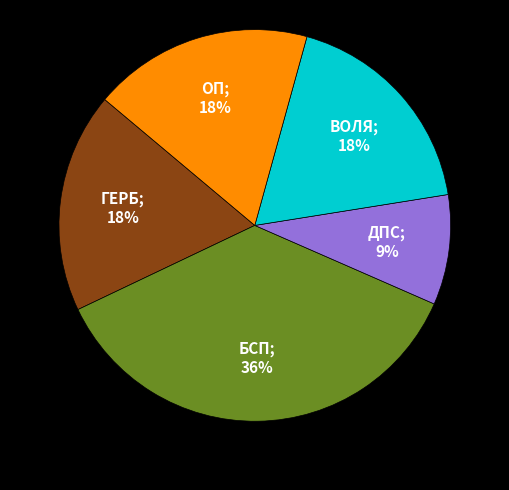

To the nearest percent, what is the difference between the largest and smallest slice percentages?

27%